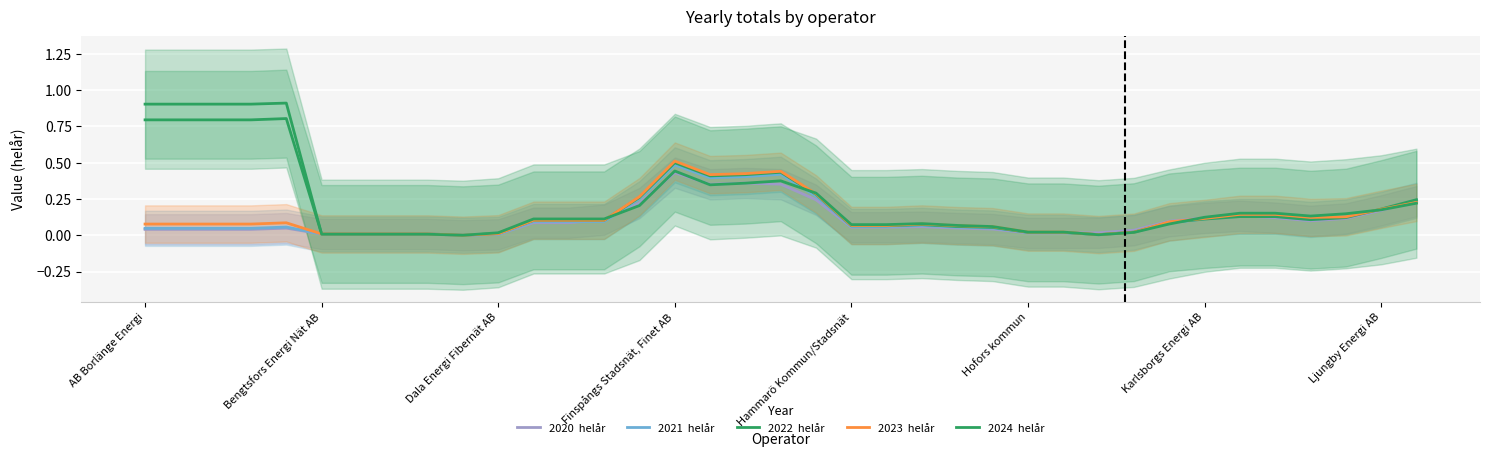

At how many categories does at least one series exceed 0?

36